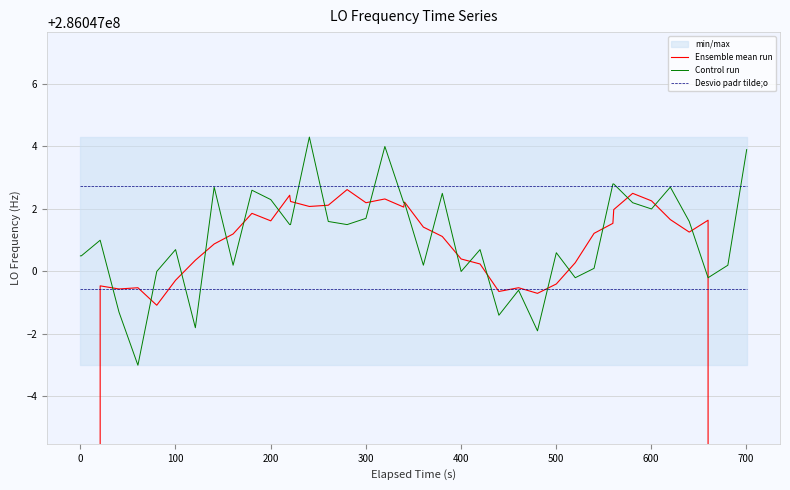

The Desvio padr tilde;o series shows 65316041.9 at 26. True or false?

False